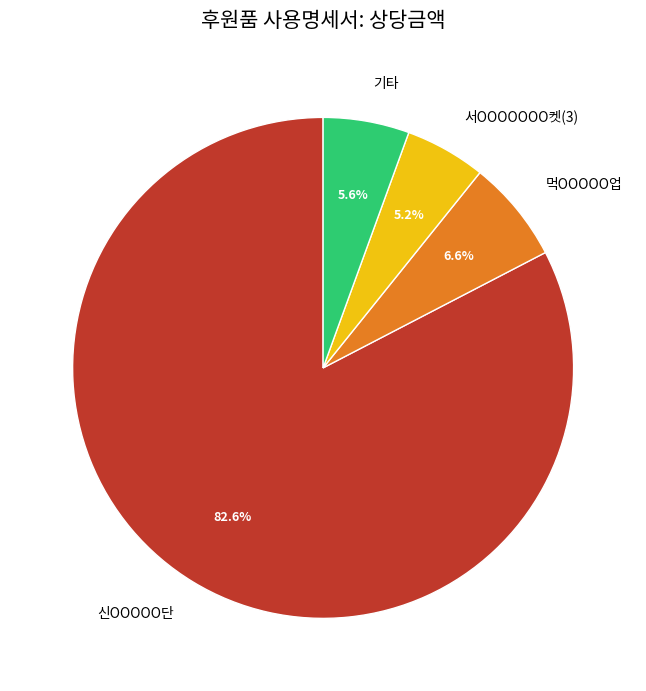

How much of the chart is everything except 서OOOOOOO켓(3)?

94.8%